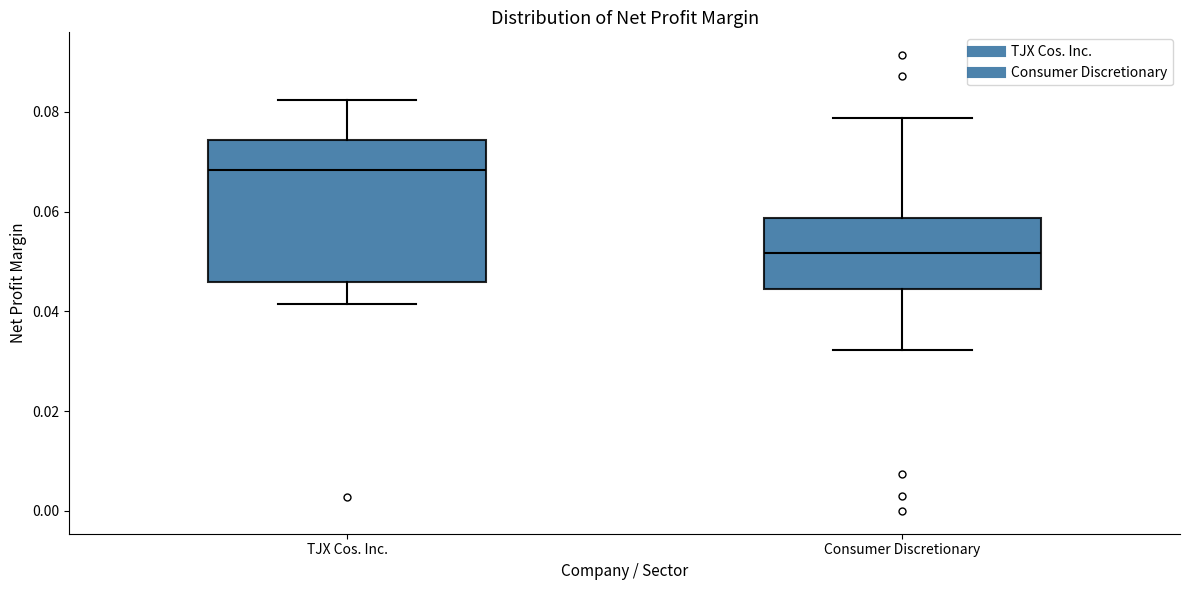

Comparing the boxes themselves (not the whiskers), which one is the tallest?

TJX Cos. Inc.